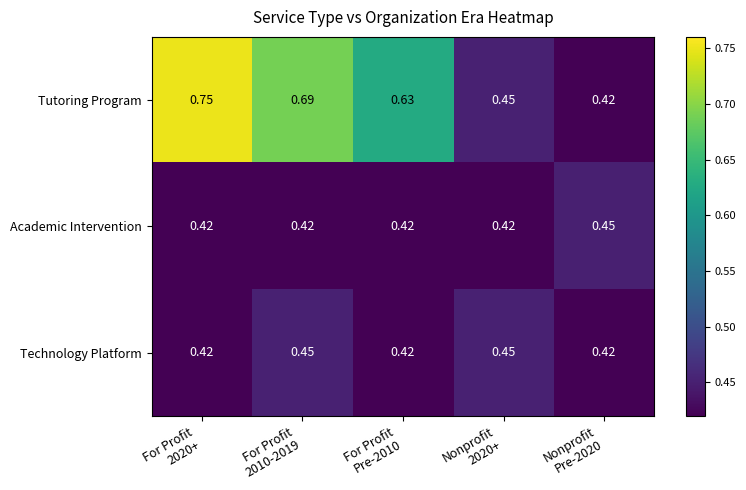

Which series has the largest range (max minus min)?

Tutoring Program